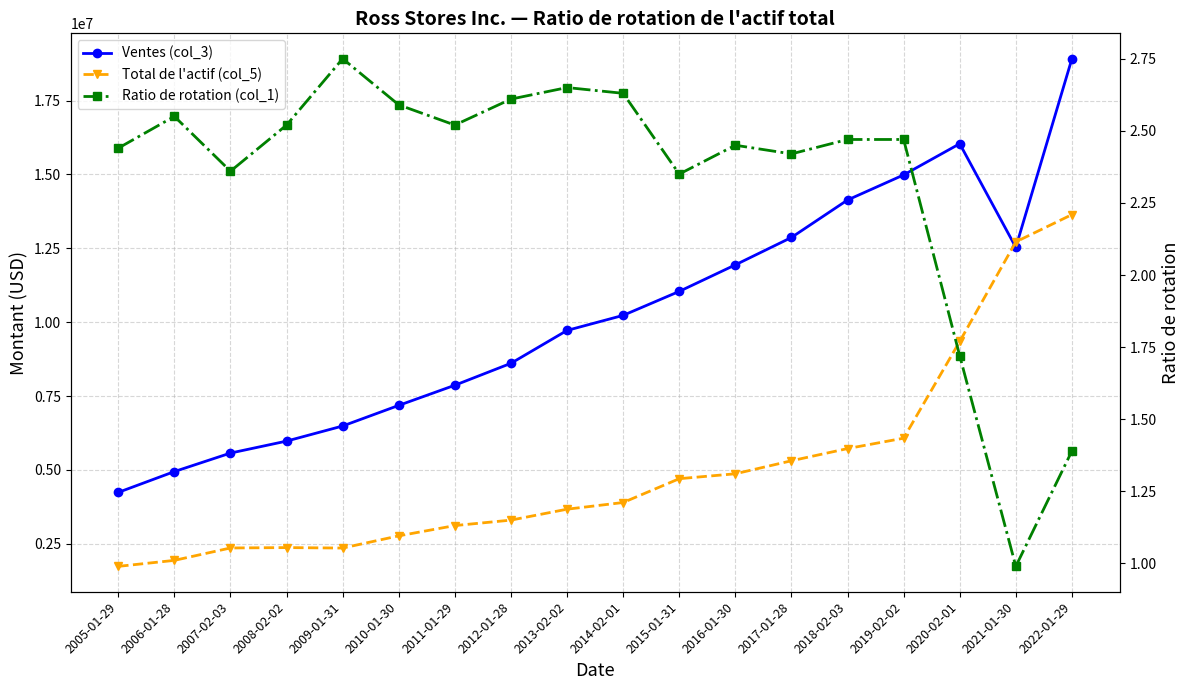

What is the difference between the maximum and second lowest values in the Total de l'actif (col_5) series?

11701518.0